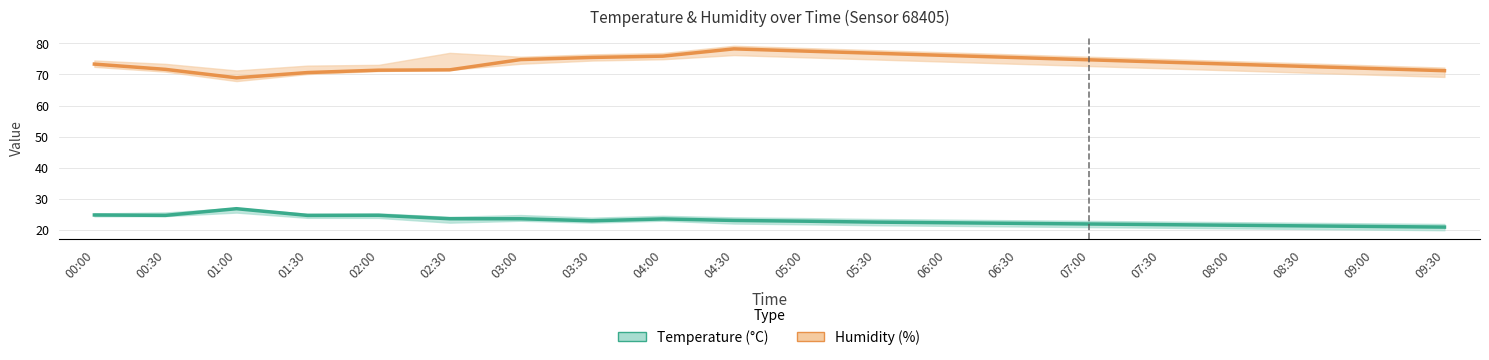

Where does the Temperature (°C) series first go above 22?

00:00